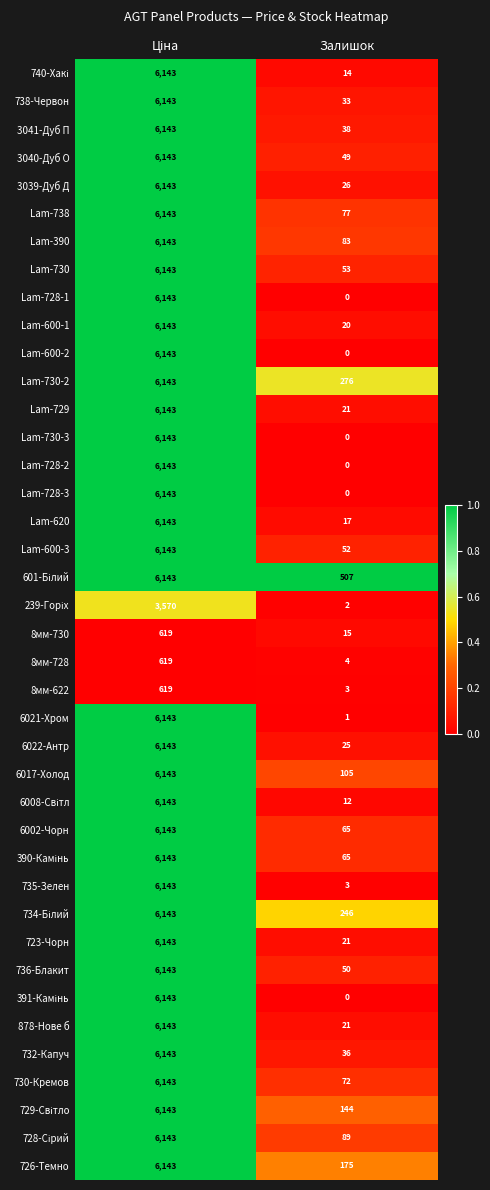

What is the average value of the 8мм-728 series?

312